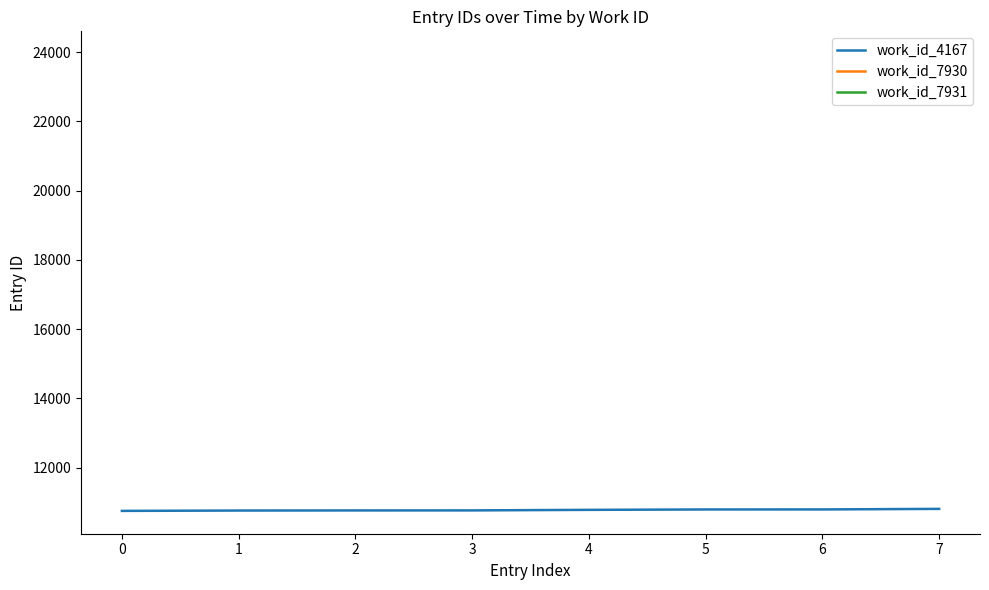

The value of work_id_4167 at 2 is 3135. True or false?

False